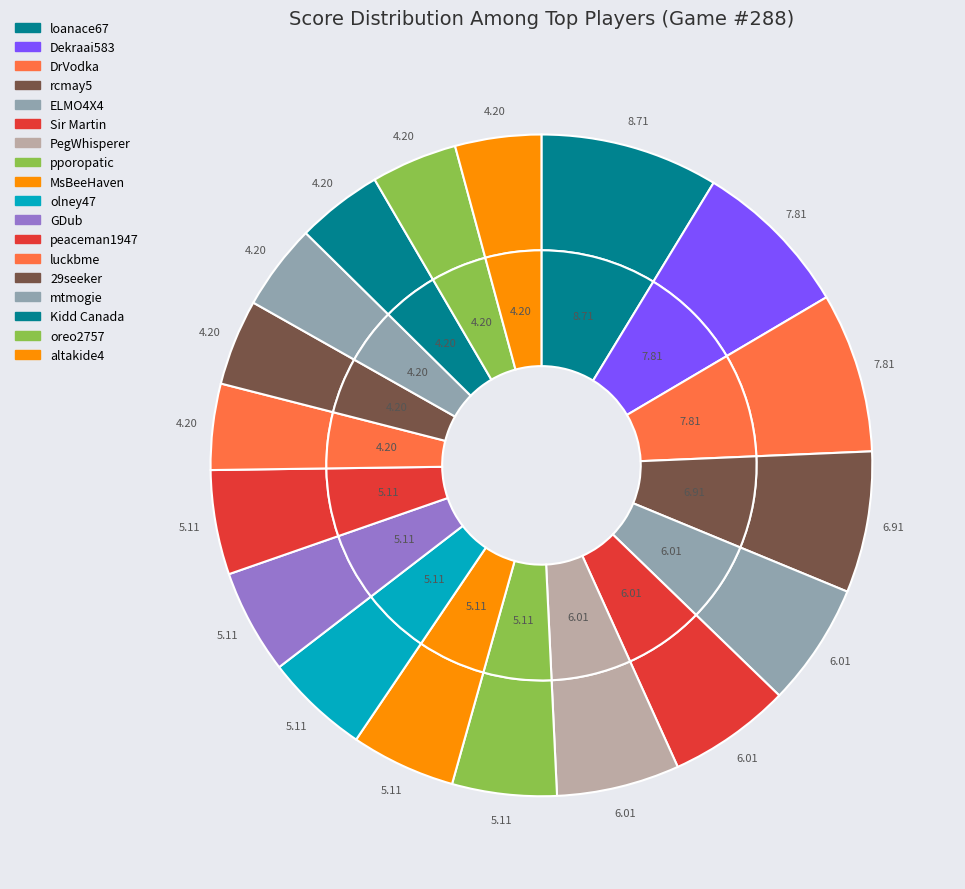

What portion of the pie excludes Dekraai583?

92.2%